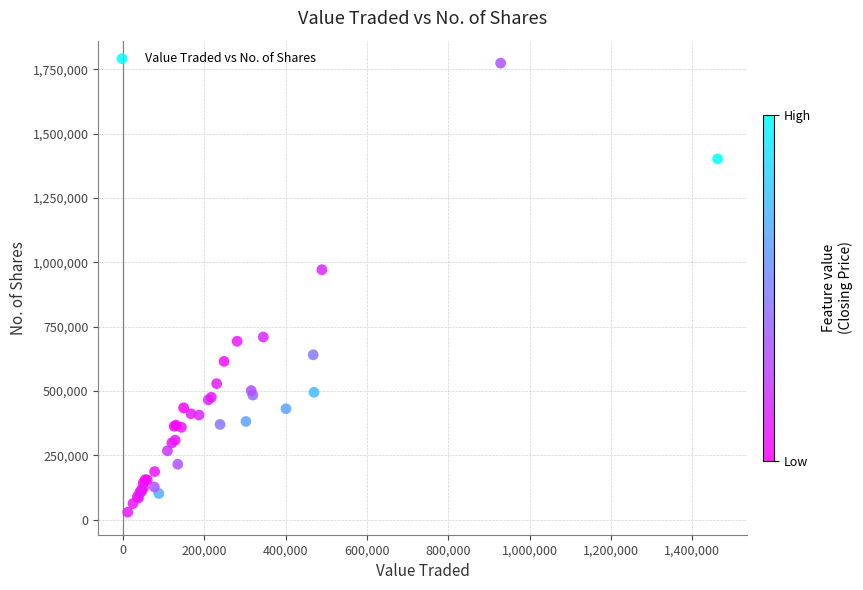

What Y value in the scatter plot is closest to 901122?

971041